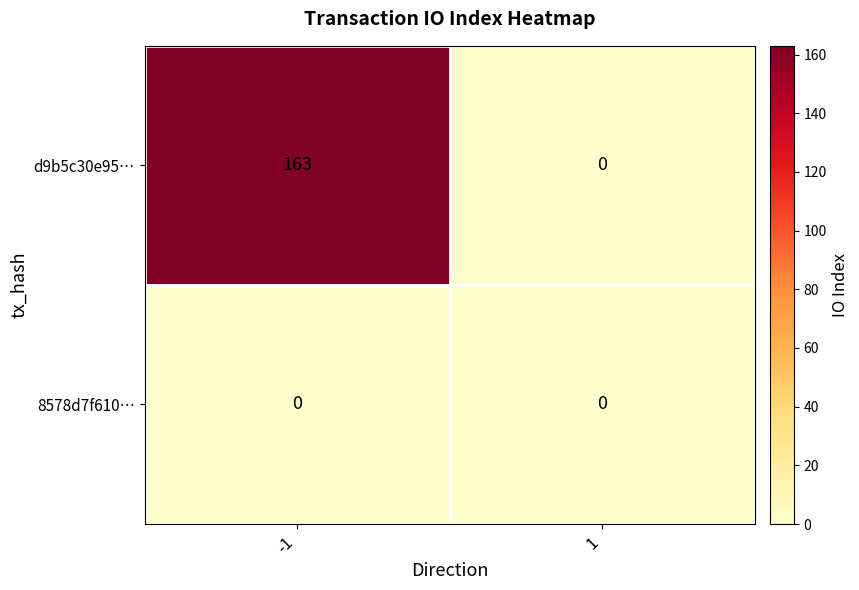

What value does the d9b5c30e95… series have at -1?

163